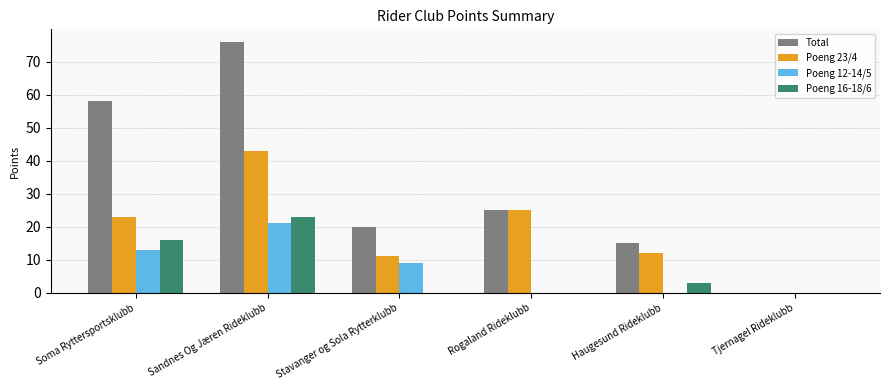

Which series has the largest total across all categories?

Total